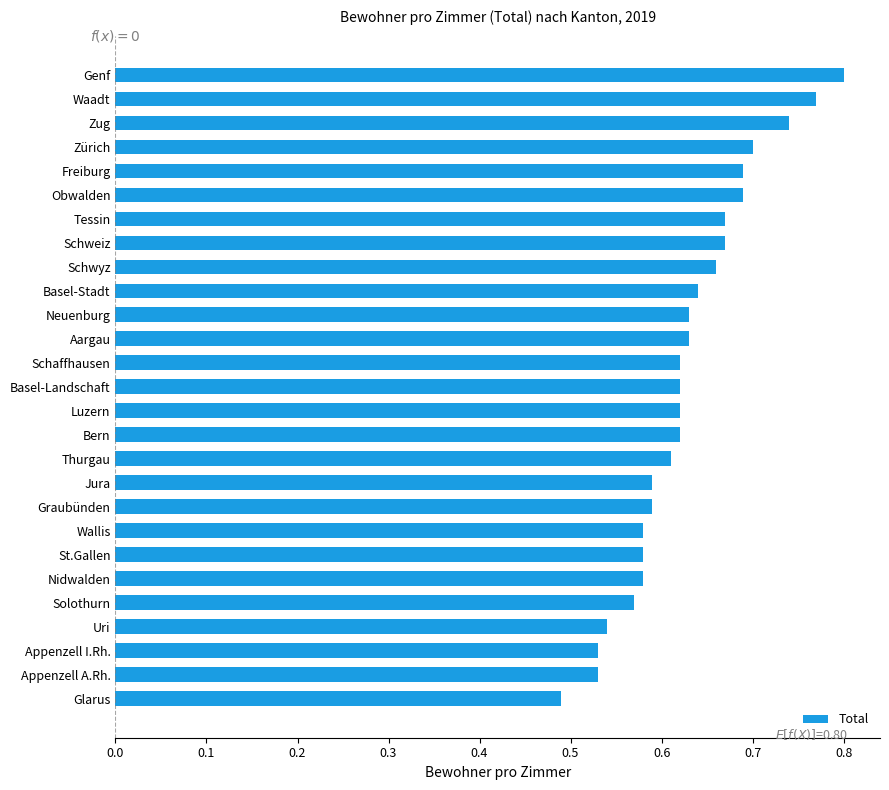

How many distinct data groups are displayed?

1